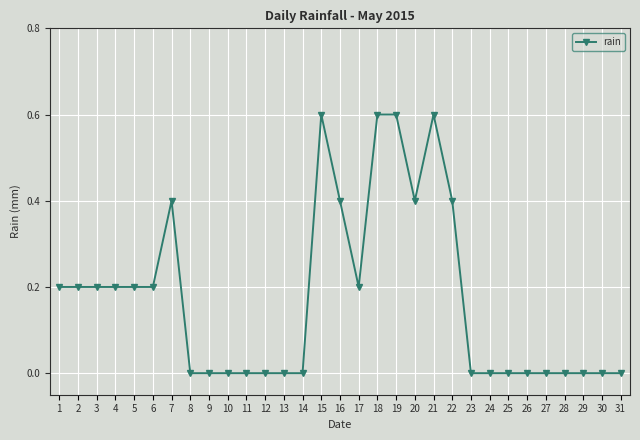

What is the greatest value displayed?

0.6